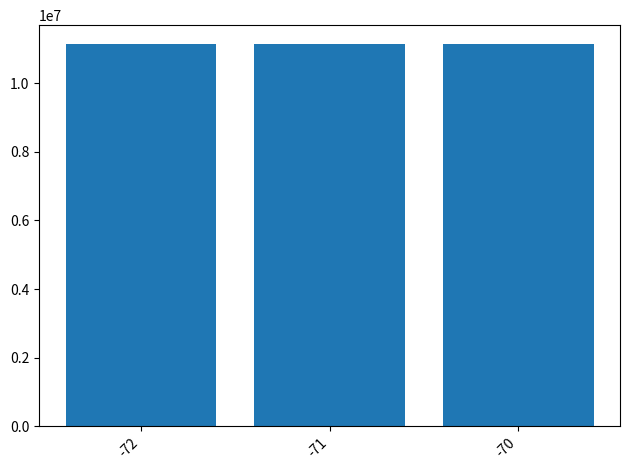

What is the greatest value displayed?

11139908.7